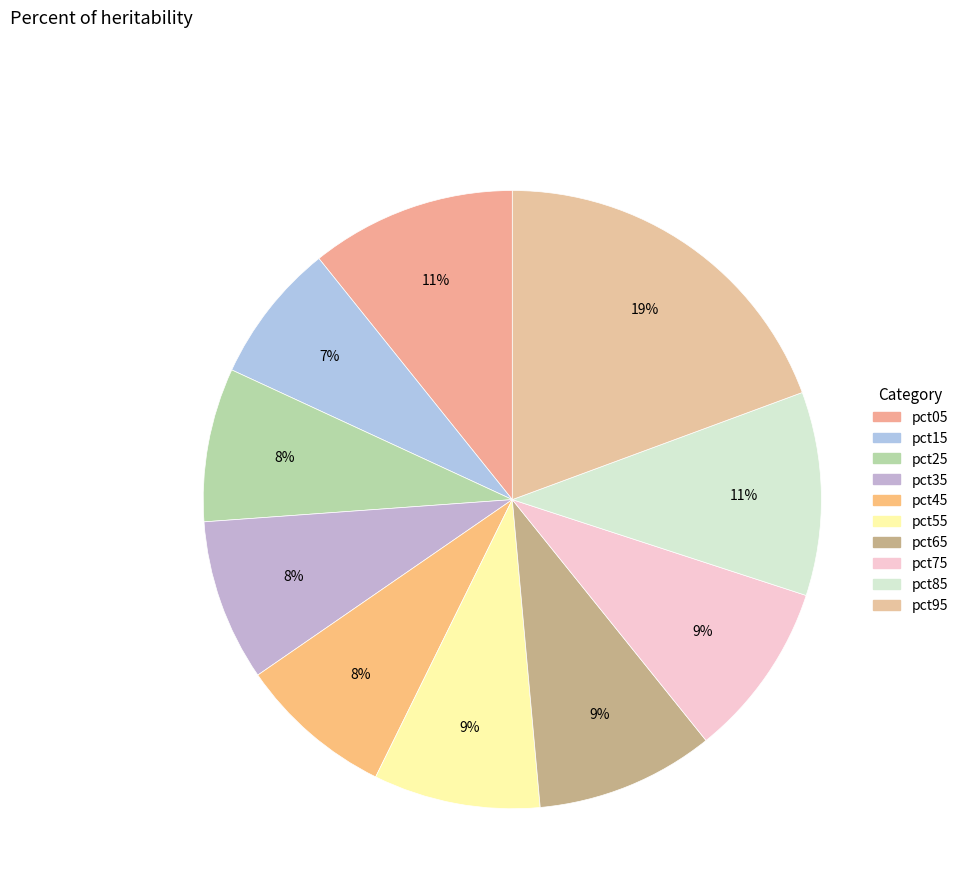

Count the number of slices in the pie.

10